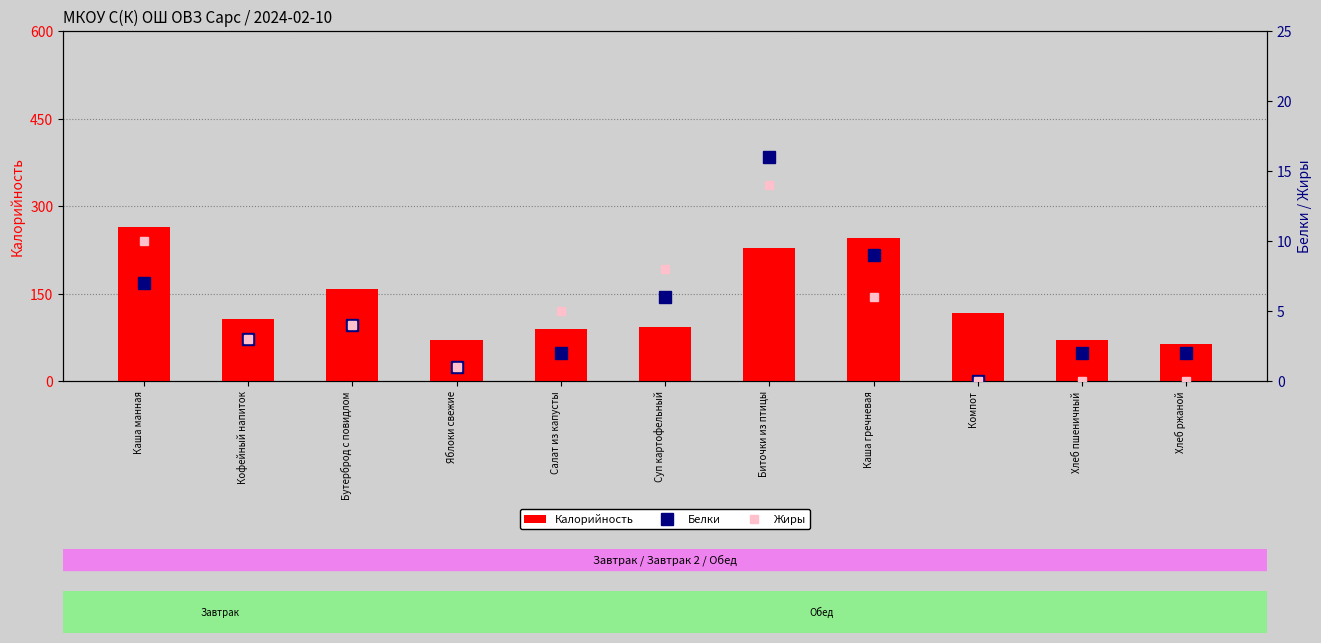

How many data points in Калорийность are above 107?

5